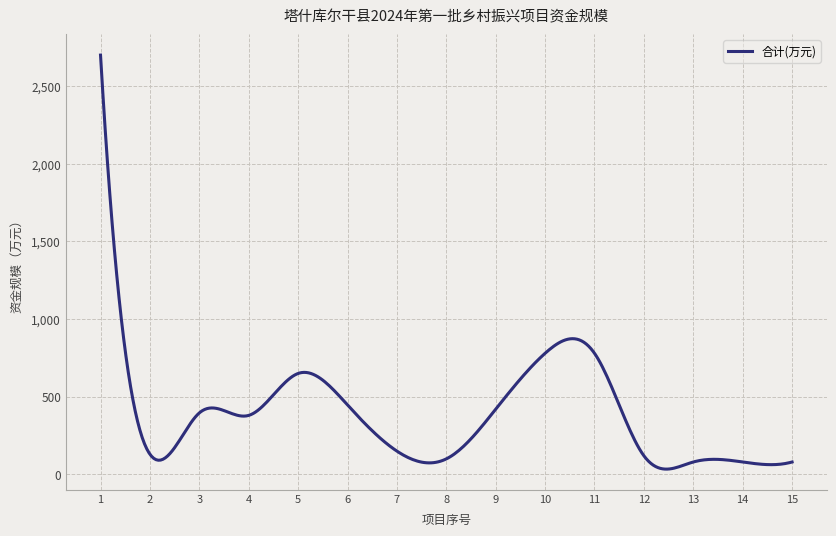

Does the chart display data point markers on the line(s)?

No